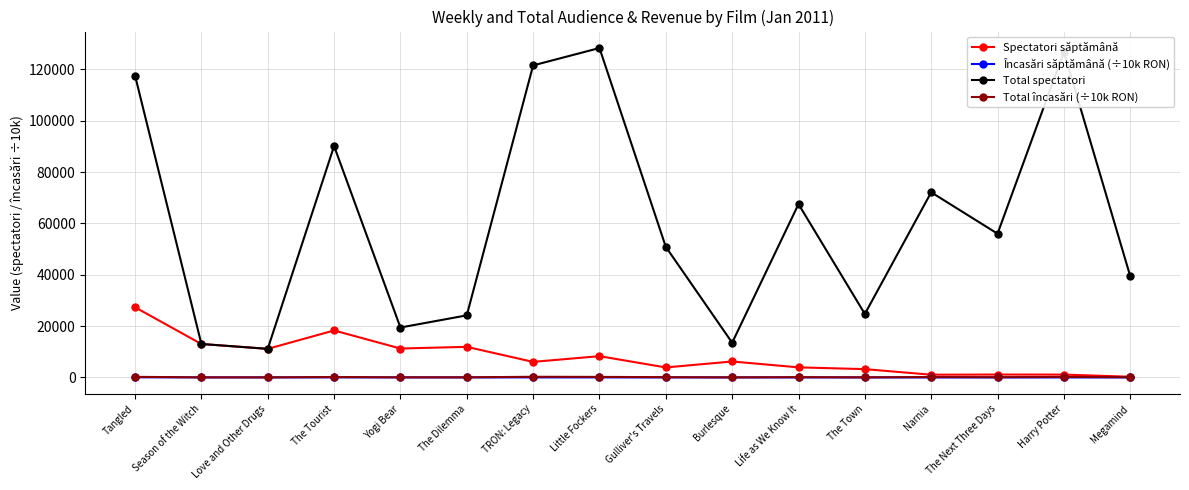

What are all the series names shown in the legend?

Spectatori săptămână, Încasări săptămână (÷10k RON), Total spectatori, Total încasări (÷10k RON)